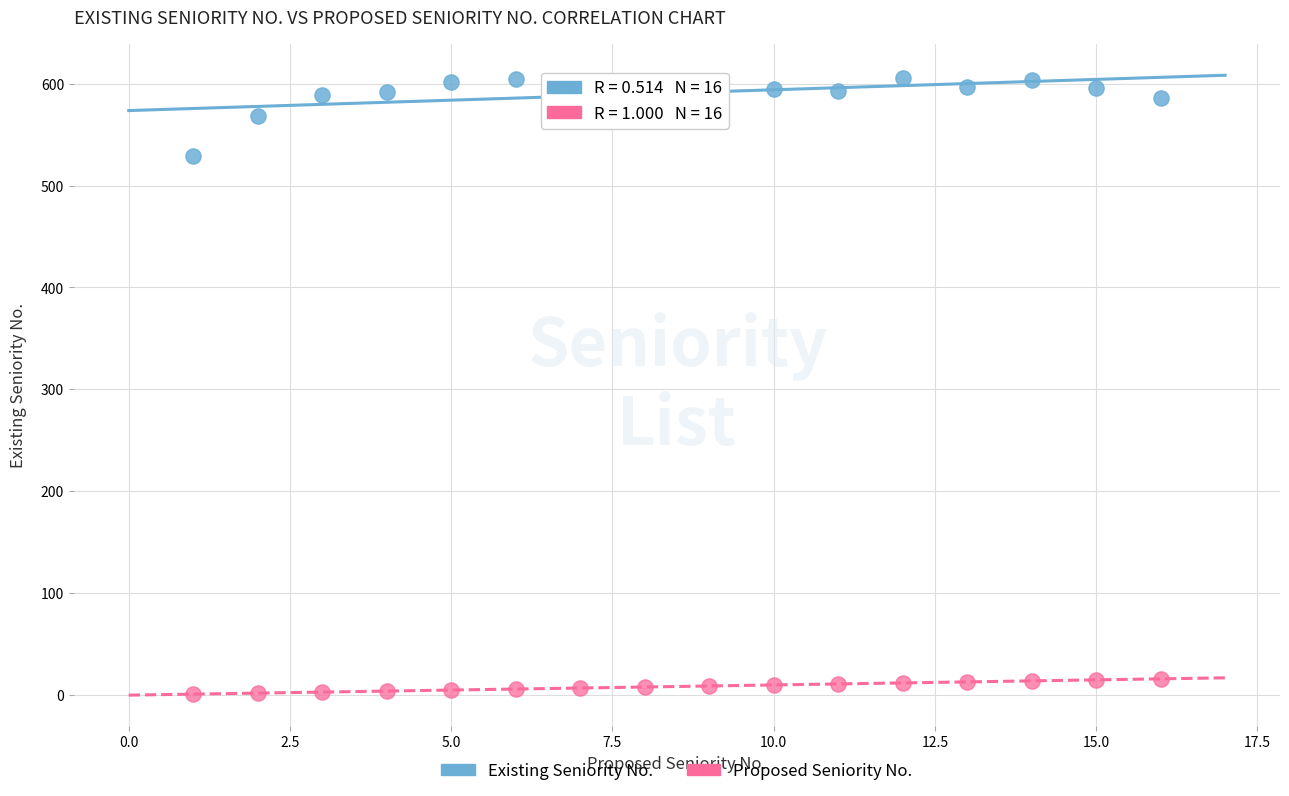

What are all the series names shown in the legend?

Existing Seniority No., Proposed Seniority No.